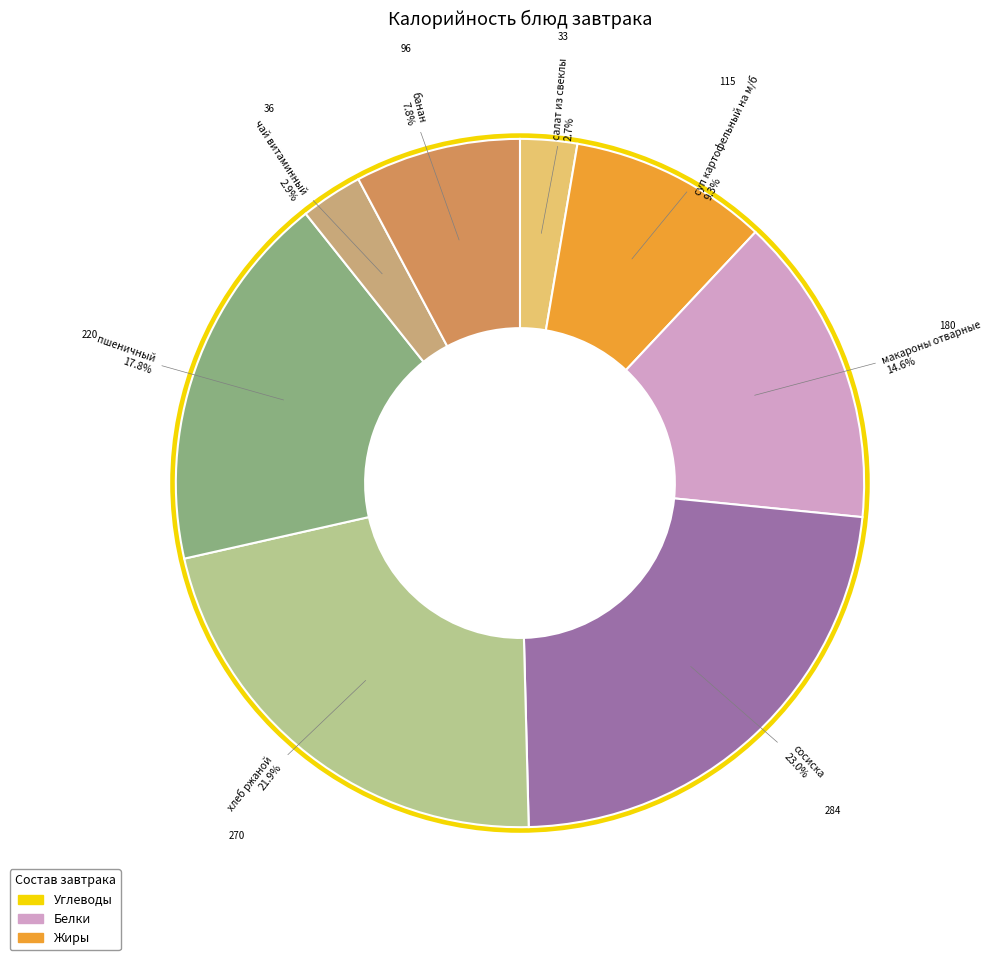

How much of the chart is everything except сосиска?

77.0%